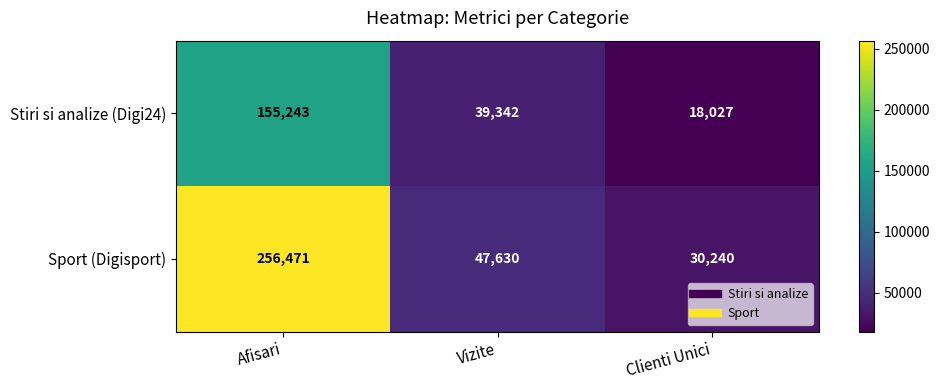

What is the greatest value displayed?

256471